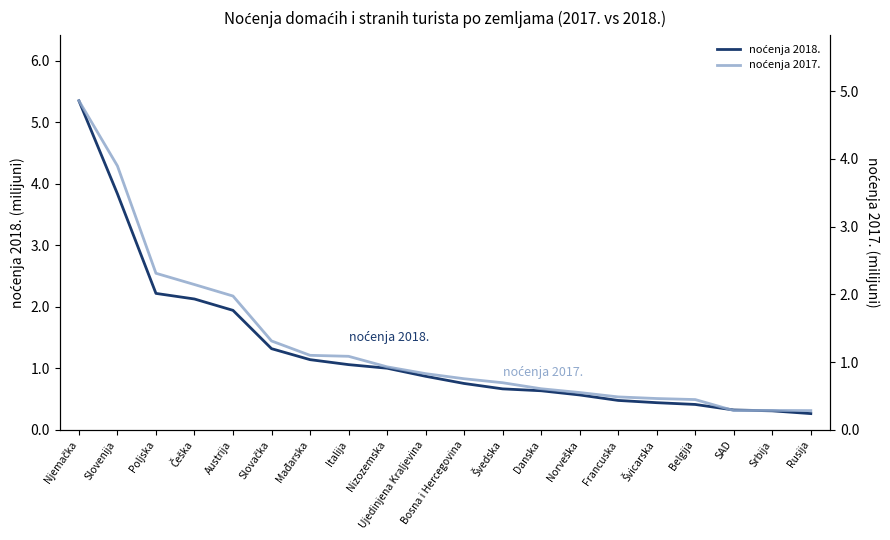

What is the average value of the noćenja 2017. series?

1.3